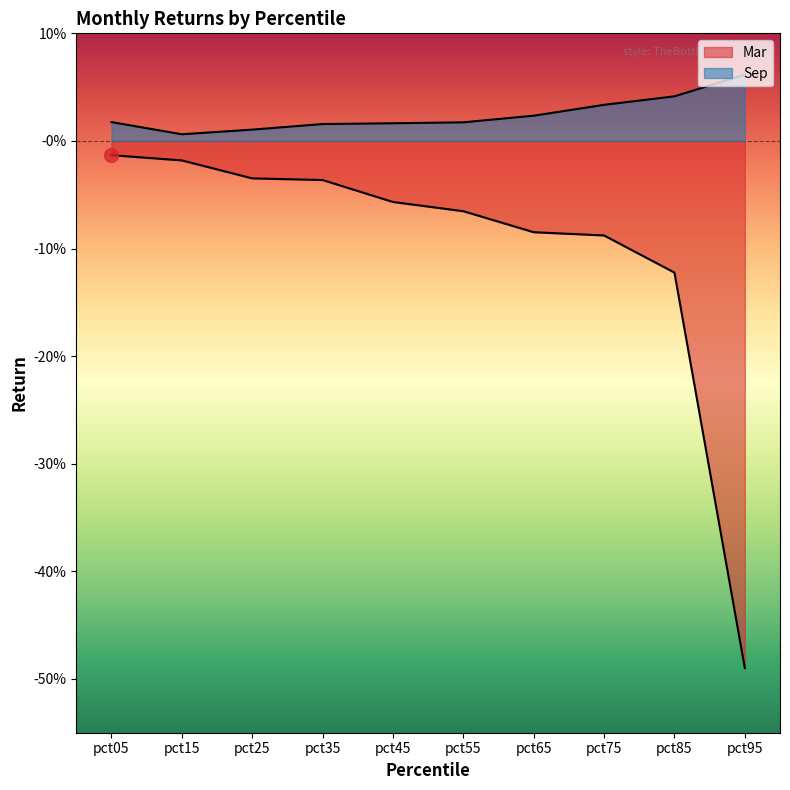

What is the maximum value for Sep?

0.1